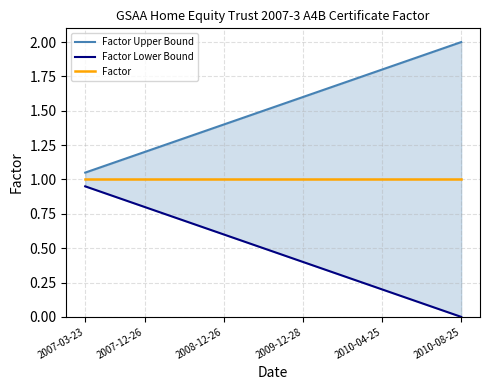

Is the value of Factor Upper Bound at 7 greater than the value of Factor Lower Bound at 16?

Yes